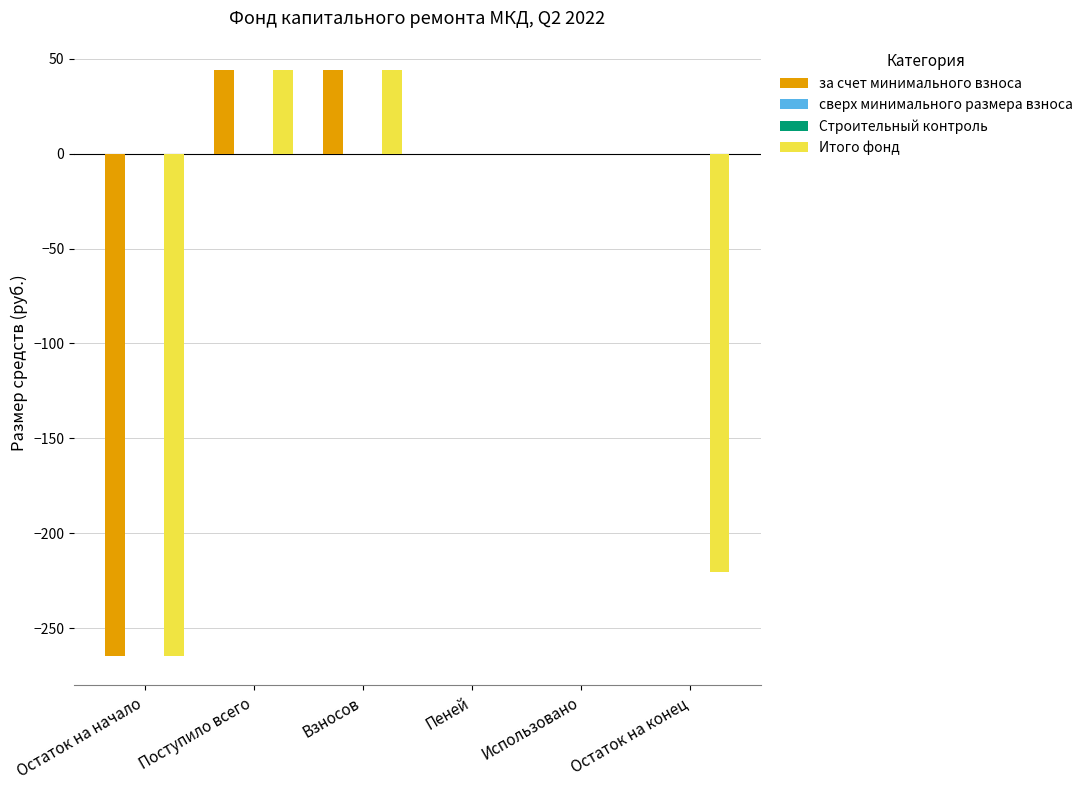

Which category has the lowest value in the за счет минимального взноса series?

Остаток на начало